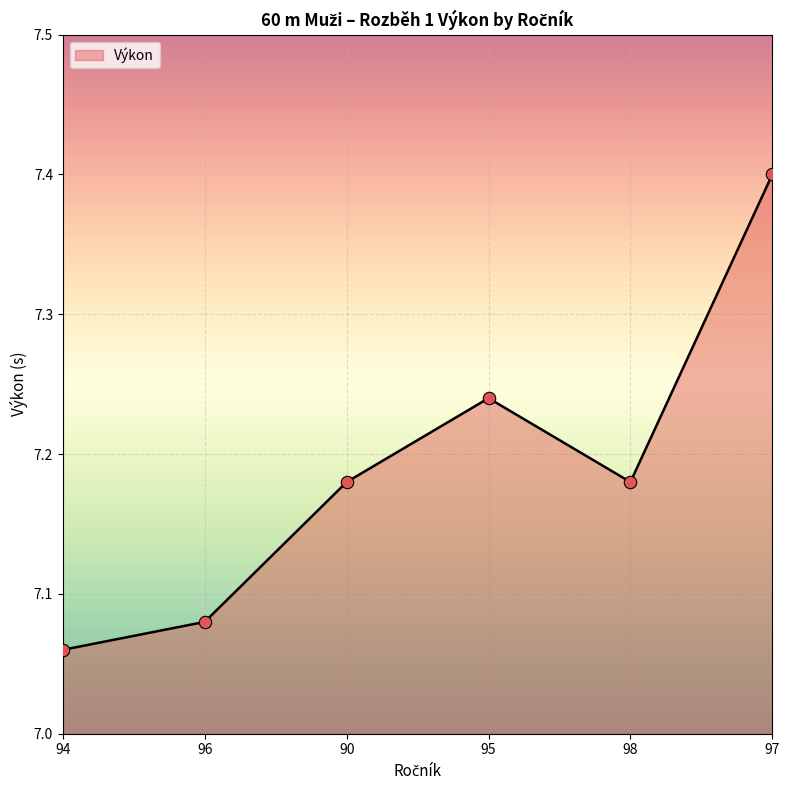

Approximately how many times larger is the value at 97 compared to 90?

1.0